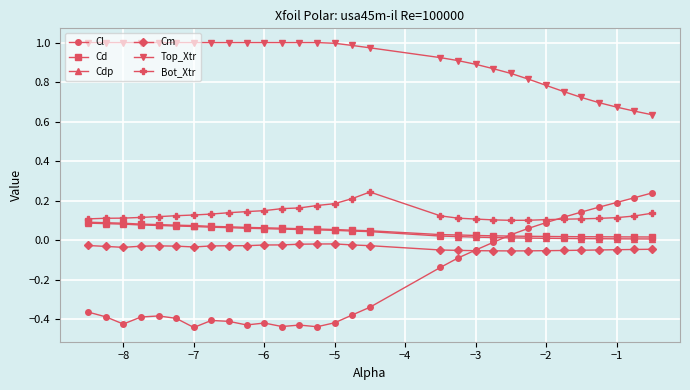

Which series has the largest range (max minus min)?

Cl